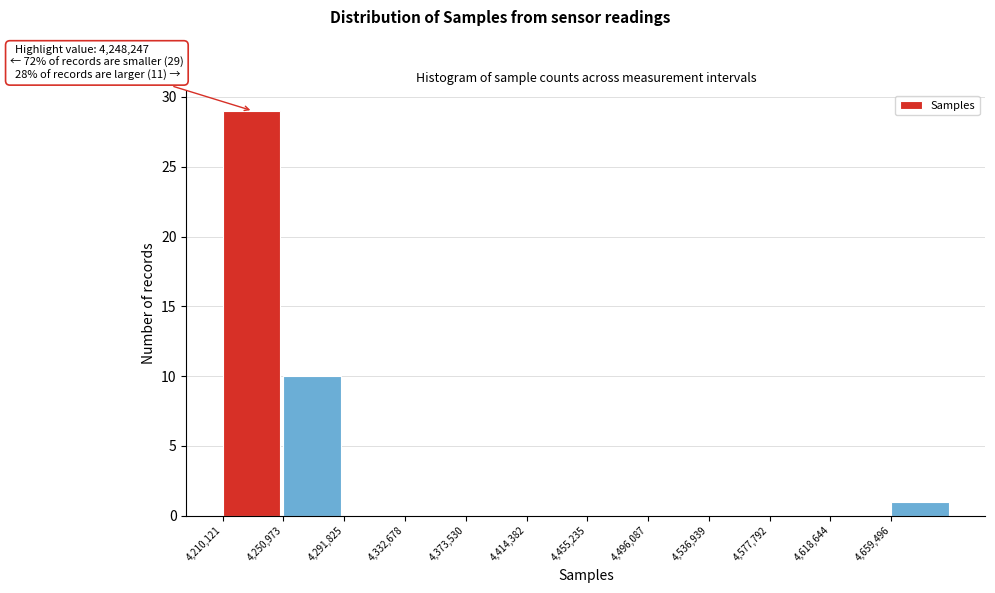

Which range on the x-axis has the tallest bar?

4210000 to 4250000